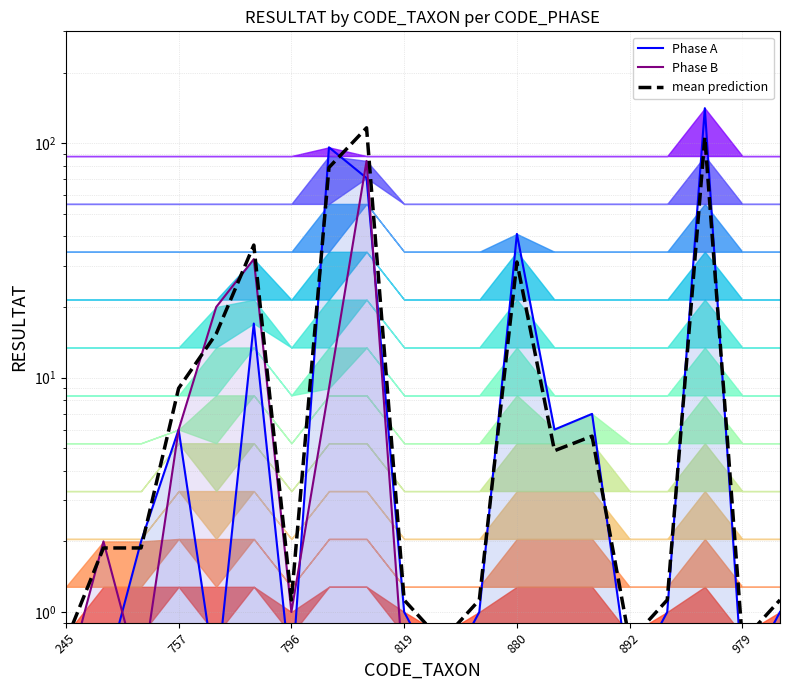

At which category does Phase B reach its first local valley?

796